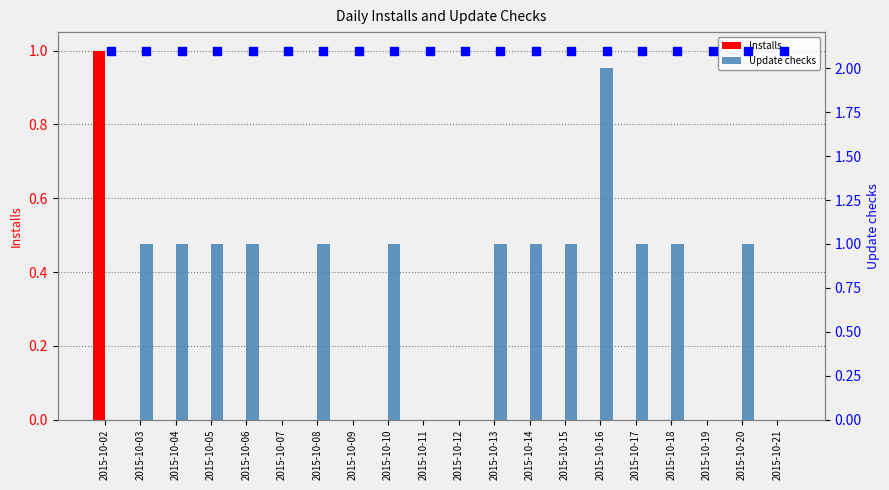

Is the value of Installs at 2015-10-15 greater than the value of Update checks at 2015-10-20?

No